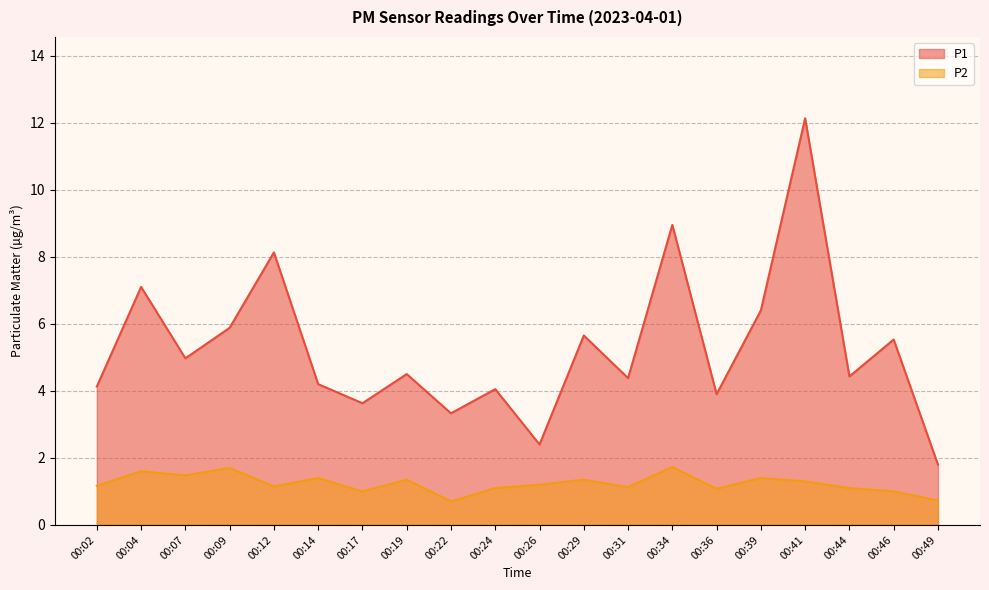

In P1, how many points are higher than both neighbors (excluding endpoints)?

8